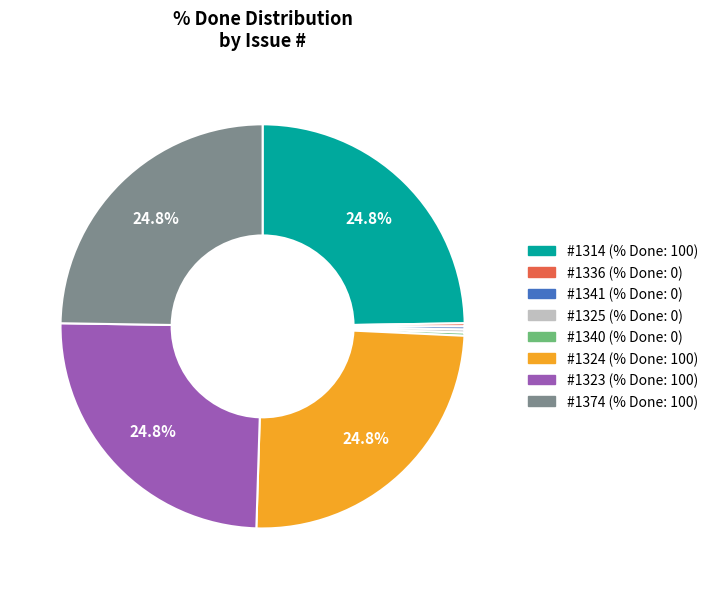

To the nearest percent, what is the difference between the largest and smallest slice percentages?

25%